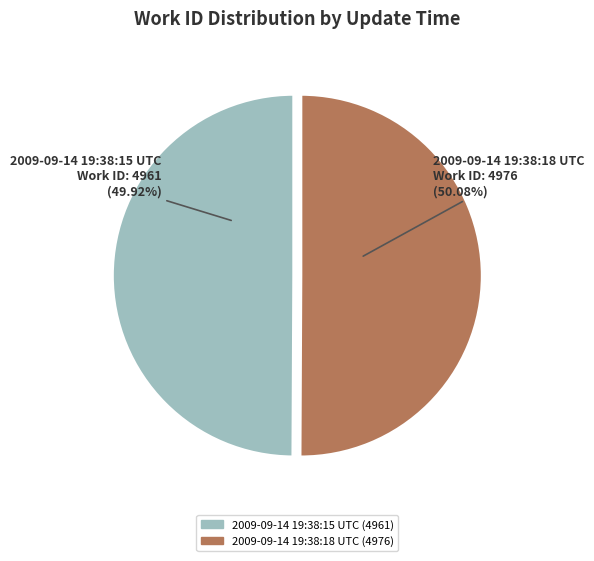

True or false: 2009-09-14 19:38:18 UTC accounts for 50% of the total.

True